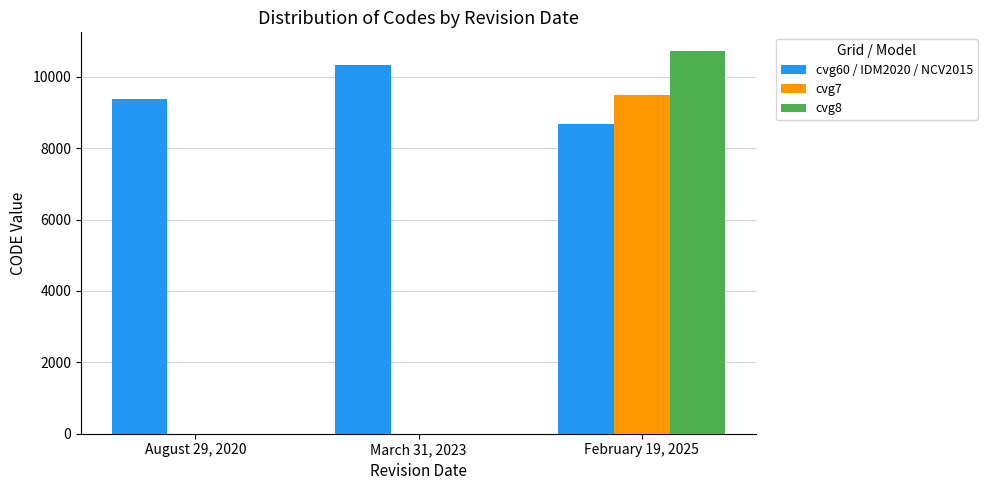

True or false: cvg7 has a value of 0 at August 29, 2020.

True